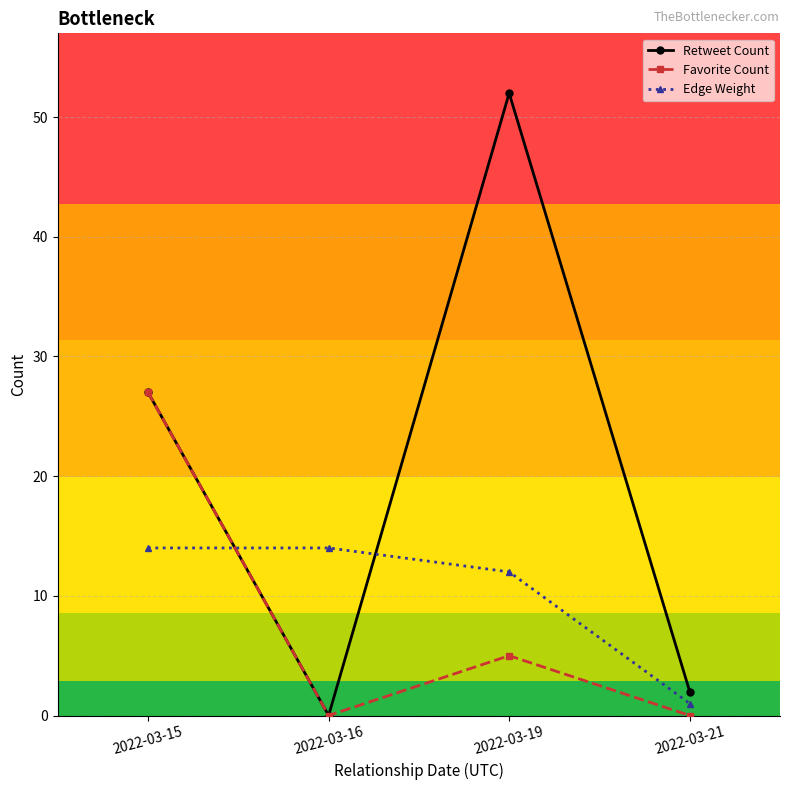

Which series has the widest spread of values?

Retweet Count